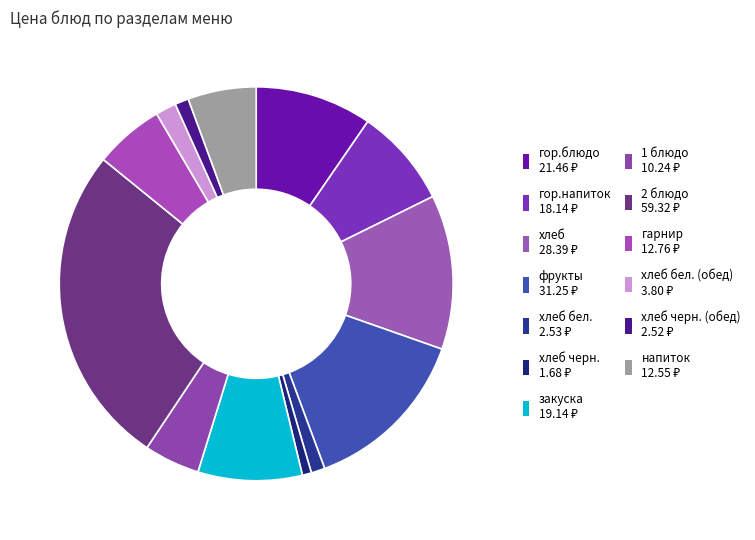

To the nearest percent, what is the difference between the largest and smallest slice percentages?

26%